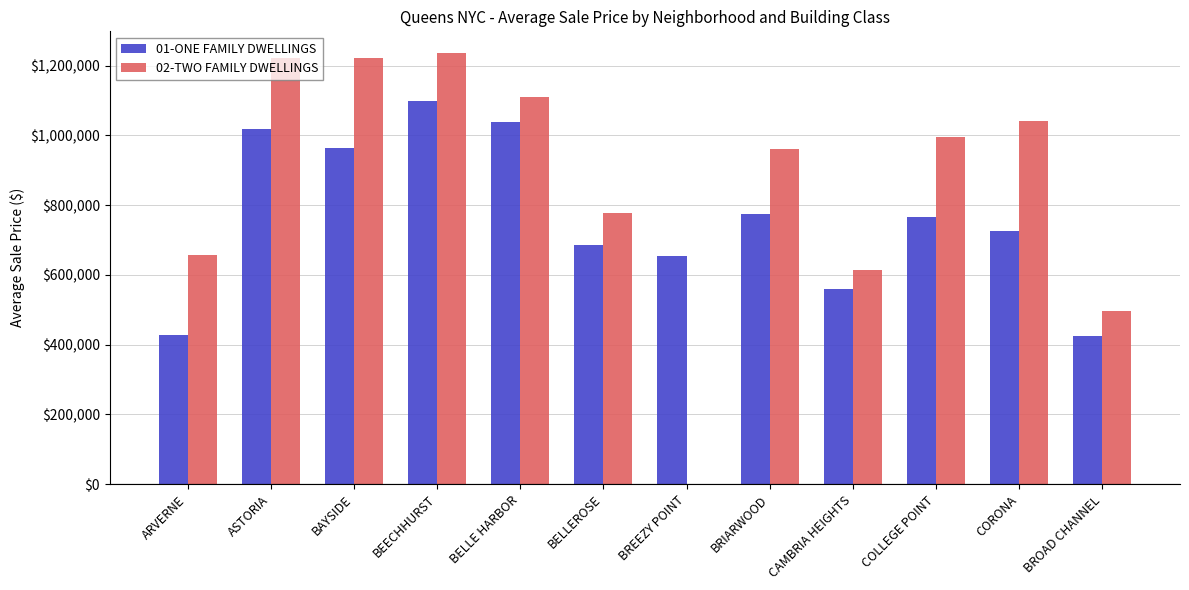

What is the sum of the 02-TWO FAMILY DWELLINGS values at ARVERNE and CAMBRIA HEIGHTS?

1269841